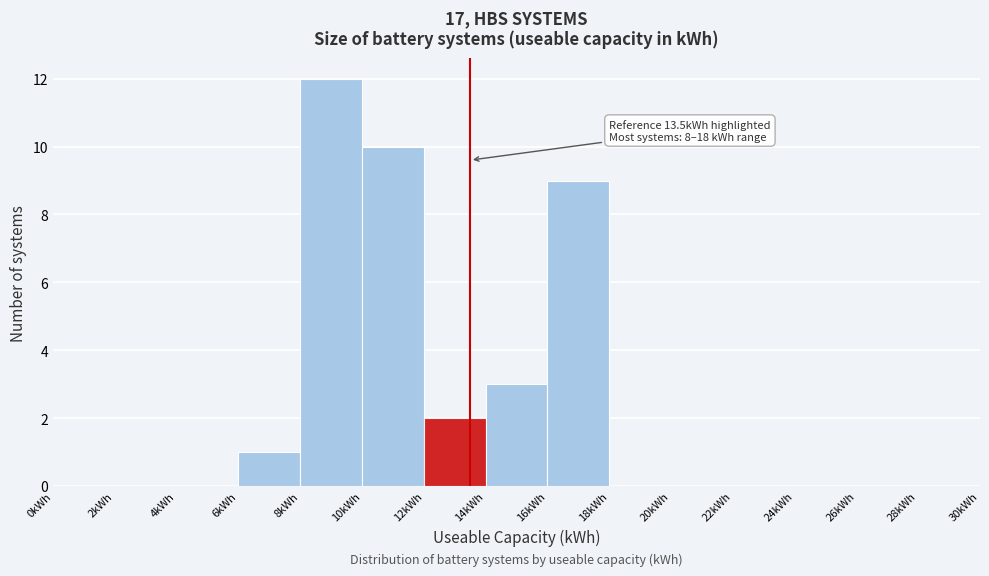

Over which range of the x-axis is the bar tallest?

8 to 10